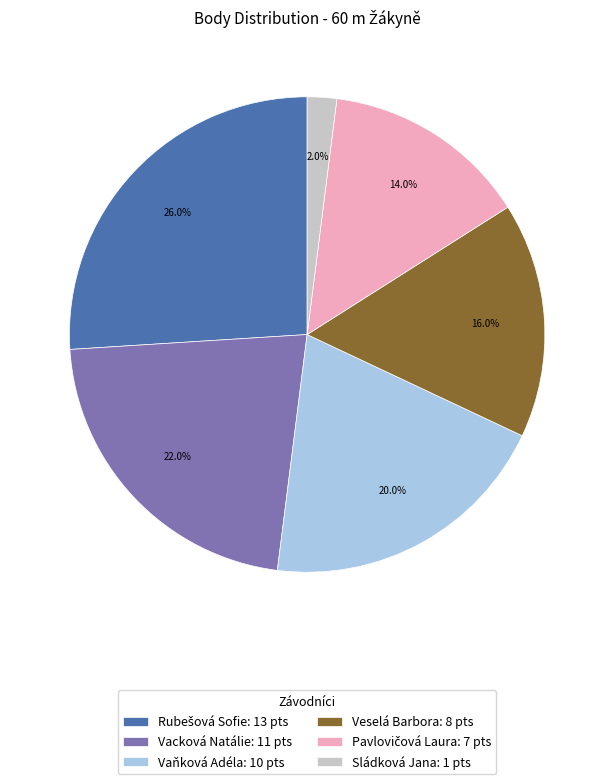

What portion of the pie excludes Vacková Natálie: 11 pts?

78.0%